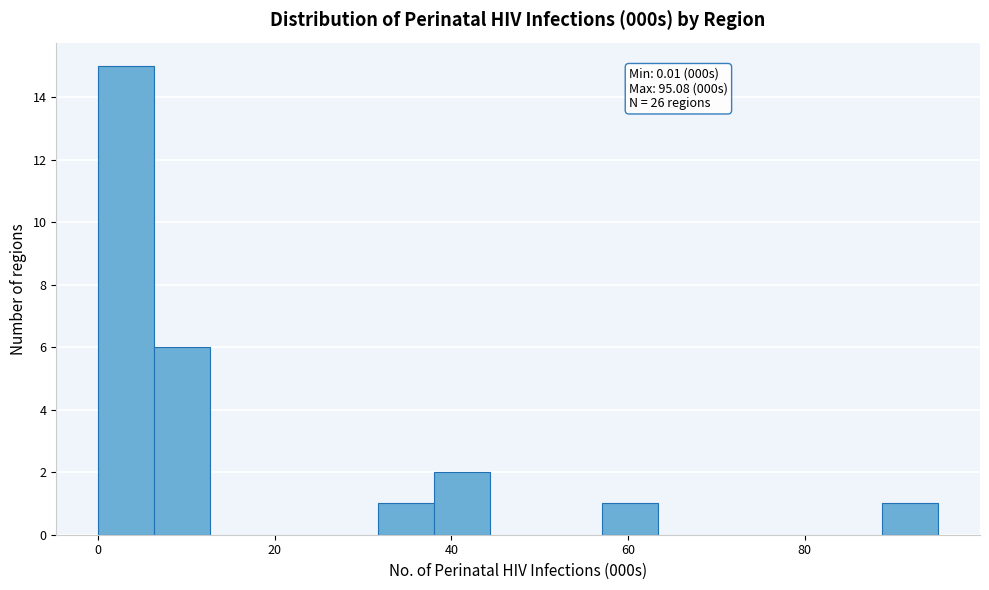

Read against the x-axis, roughly where is the centre of the tallest bar?

4